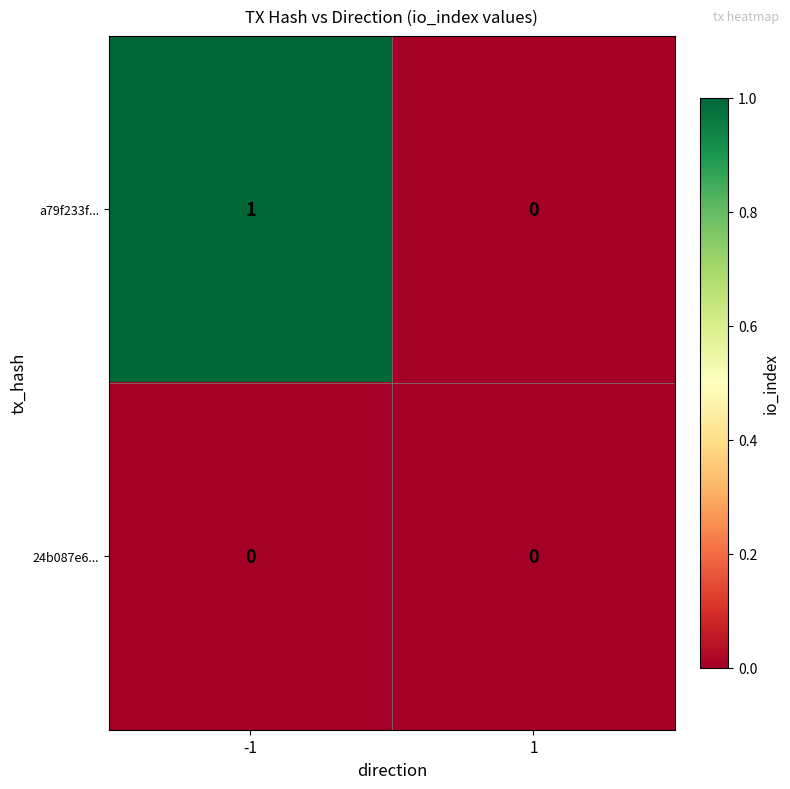

Rank the series by their maximum value, from lowest to highest.

24b087e6..., a79f233f...